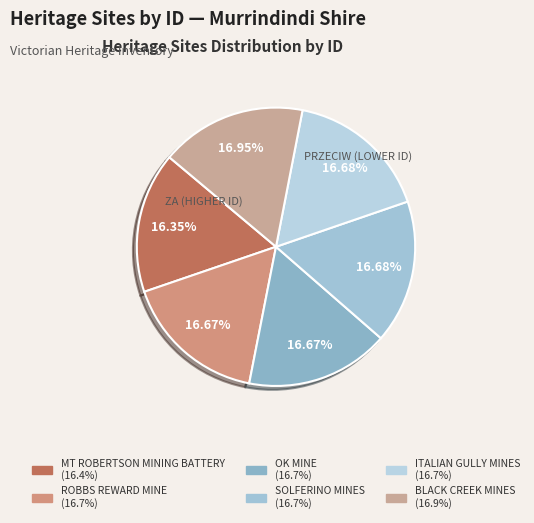

To the nearest percent, what is the average slice percentage?

17%